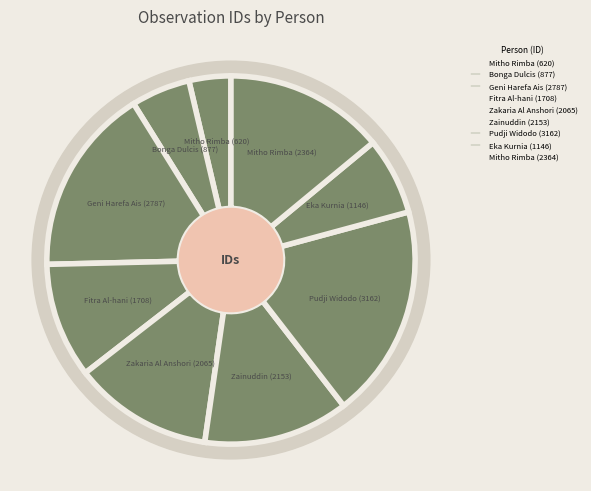

Do Geni Harefa Ais (2787) and Pudji Widodo (3162) together represent more than half of the pie?

No